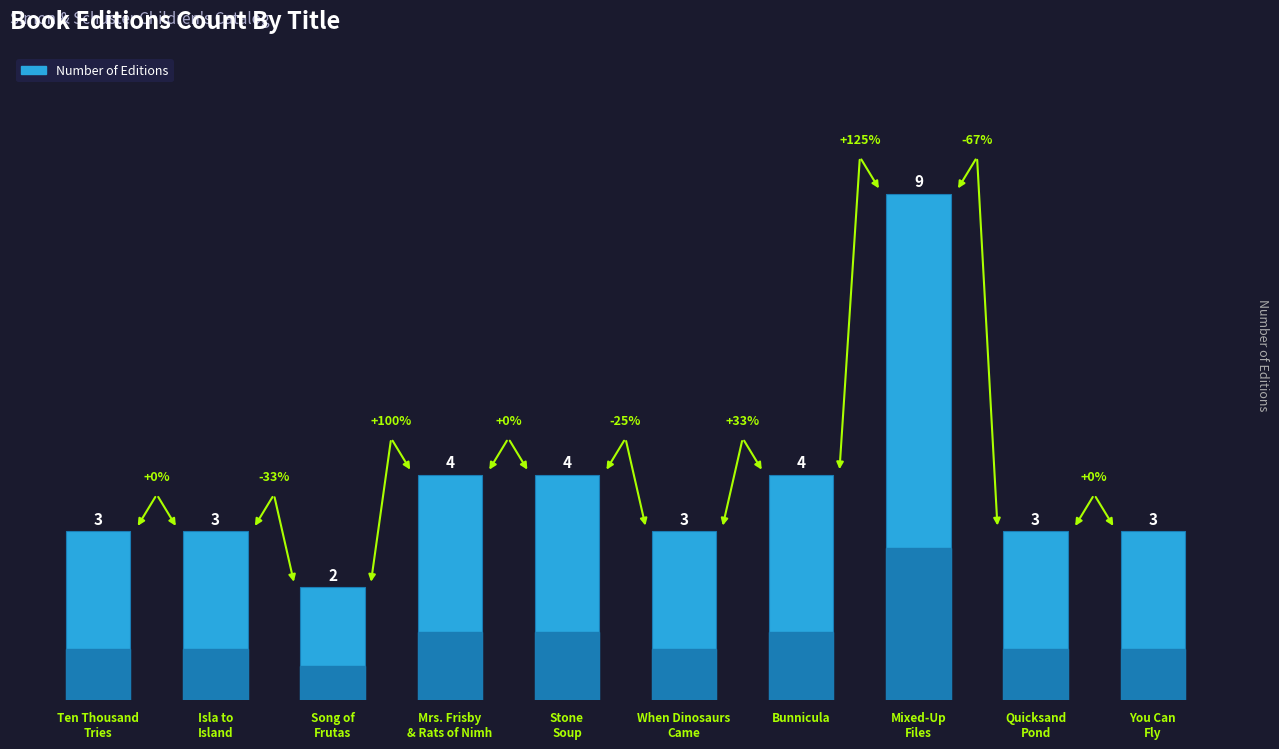

At which category does the chart reach its peak across all series?

Mixed-Up
Files